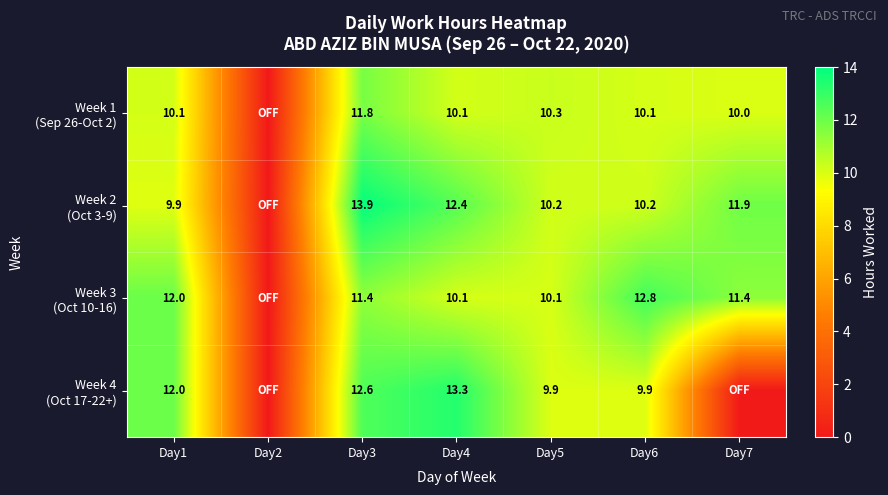

At how many categories does at least one series exceed 1?

6